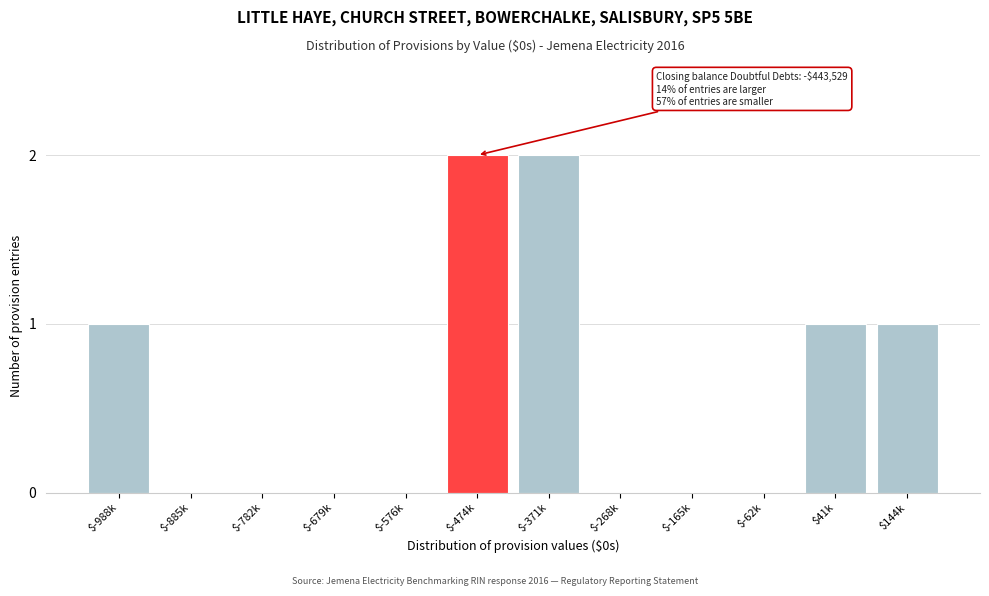

The chart shows a value of -1 at $-165k. True or false?

False